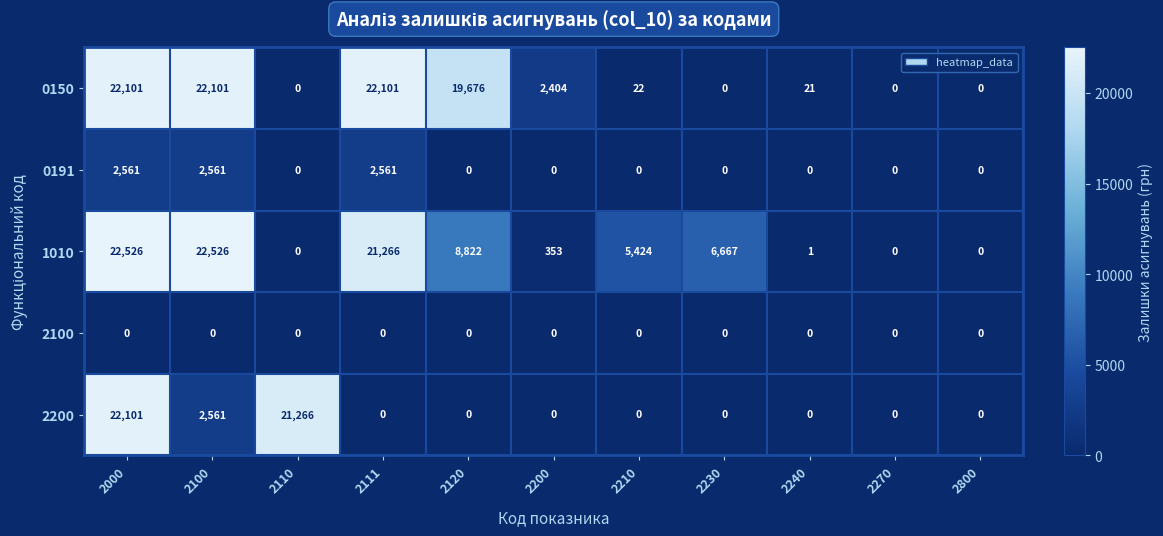

Between 2110 and 2200, which series saw the biggest shift?

2200